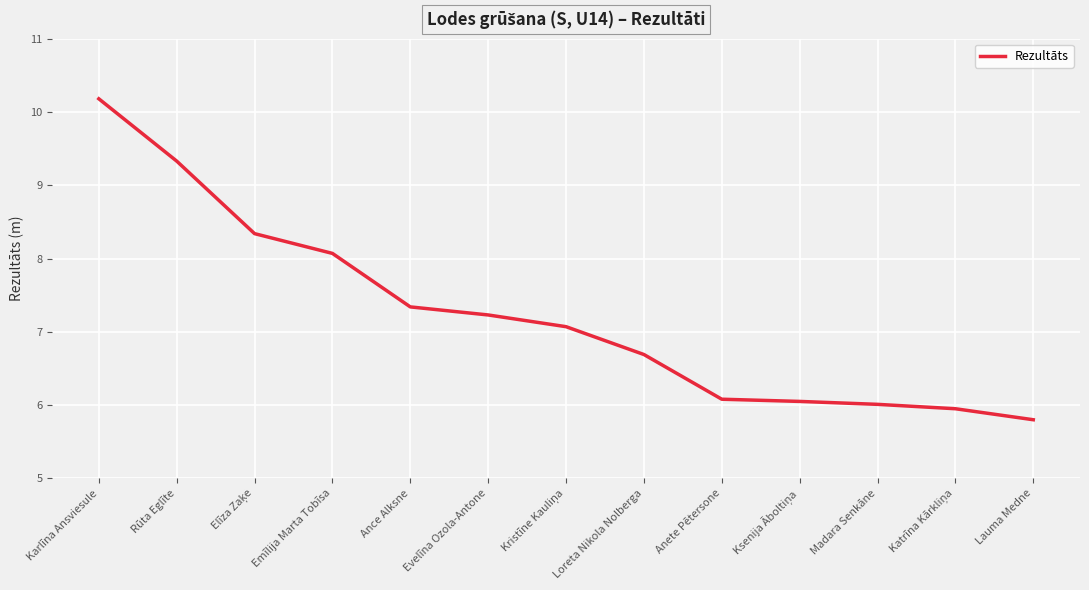

What position from the left is Anete Pētersone?

9